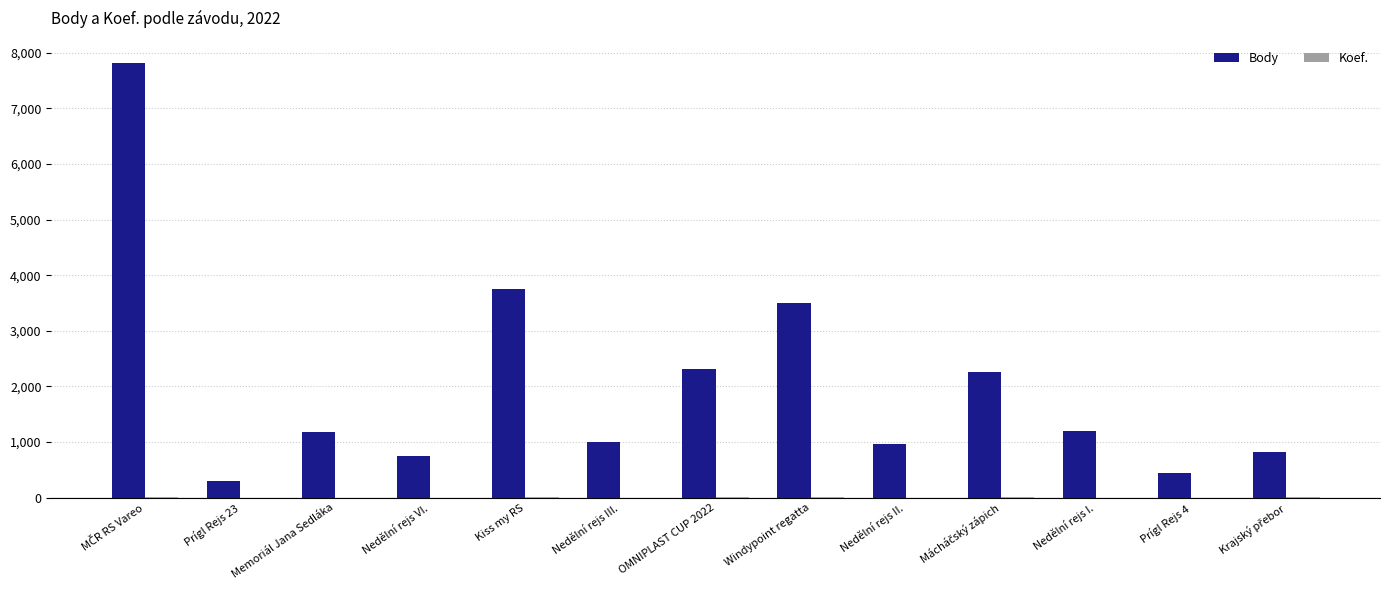

Which series changed the most between Windypoint regatta and Prígl Rejs 4?

Body